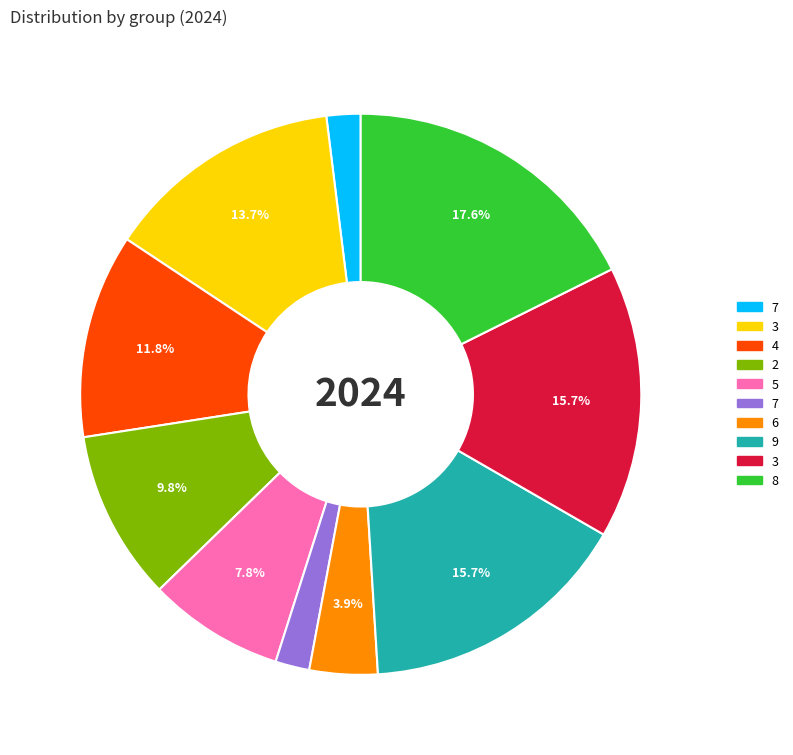

Does any single category account for the majority?

No